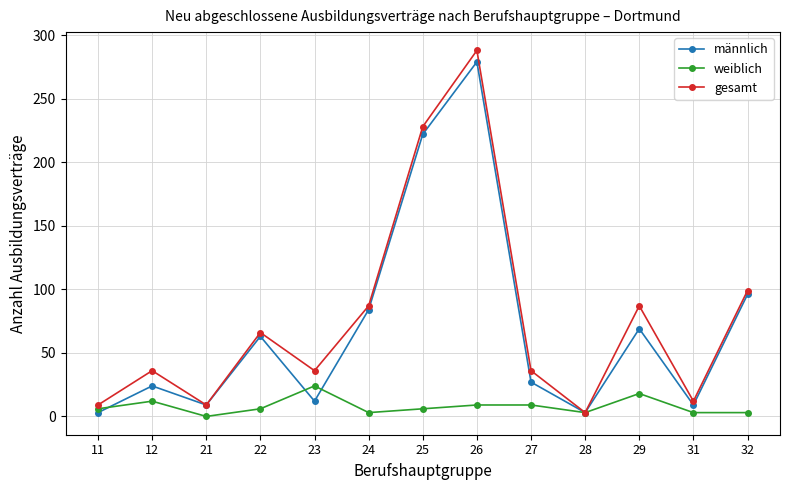

The weiblich series shows 3 at 24. True or false?

True